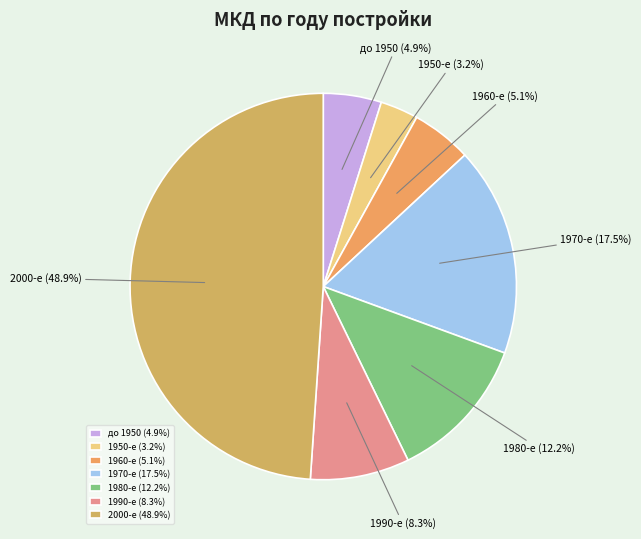

What is the ratio of the value at 1950-е to the value at до 1950?

0.7